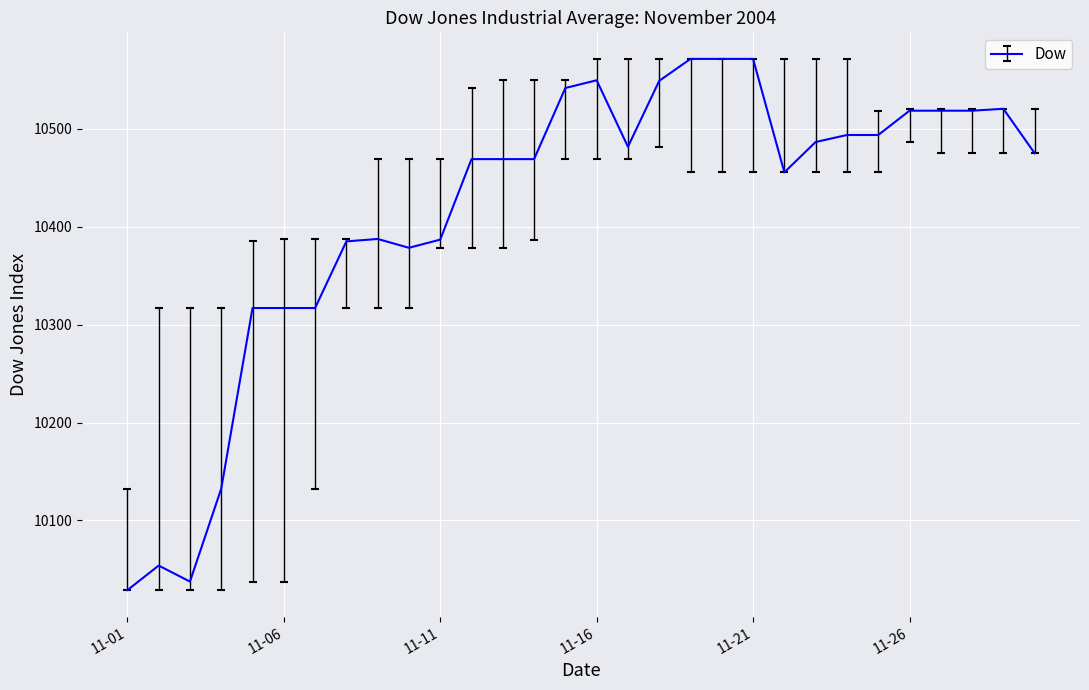

What is the difference between the maximum and minimum values?

542.9